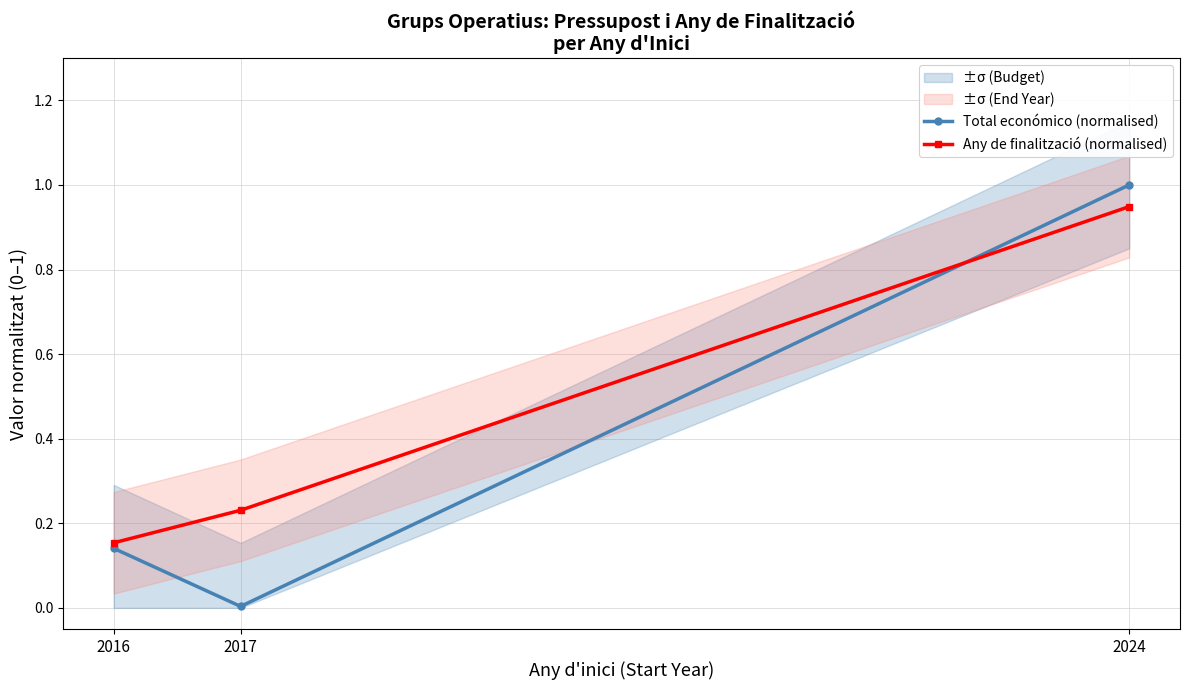

What are all the series names shown in the legend?

Total económico (normalised), Any de finalització (normalised)